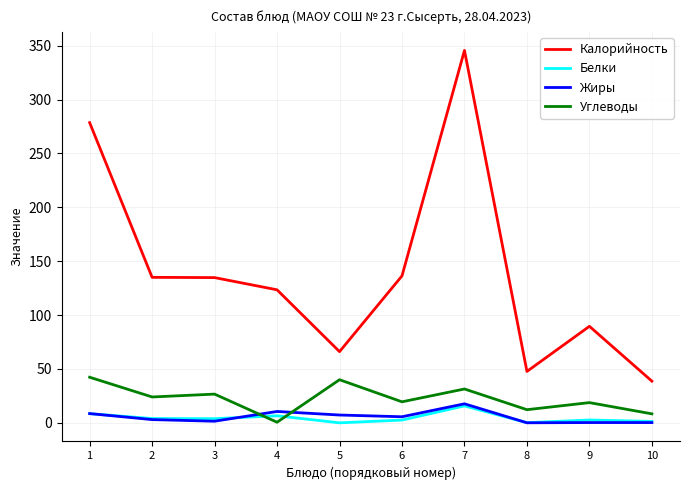

What value does the Калорийность series have at 8?

47.7